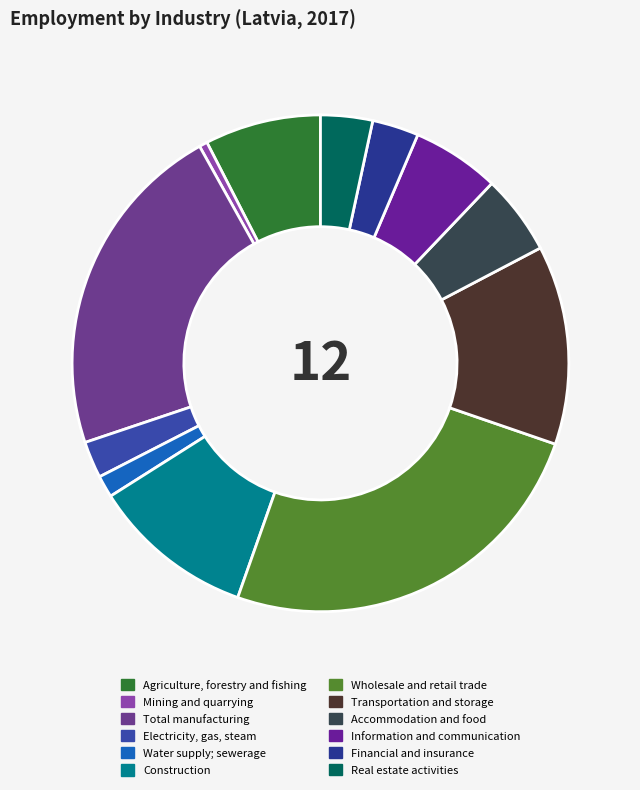

Rank the categories by value from highest to lowest.

Wholesale and retail trade, Total manufacturing, Transportation and storage, Construction, Agriculture, forestry and fishing, Information and communication, Accommodation and food, Real estate activities, Financial and insurance, Electricity, gas, steam, Water supply; sewerage, Mining and quarrying